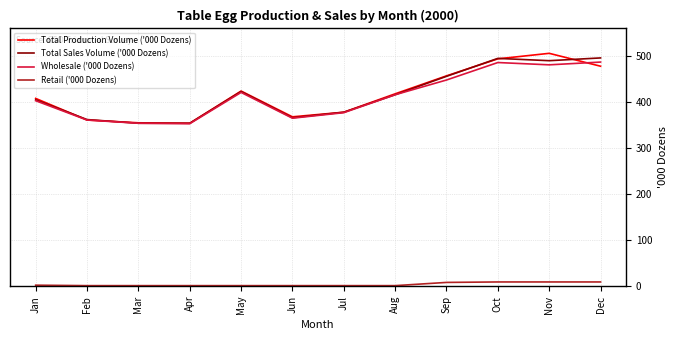

At which label does Total Production Volume ('000 Dozens) reach its peak?

Nov